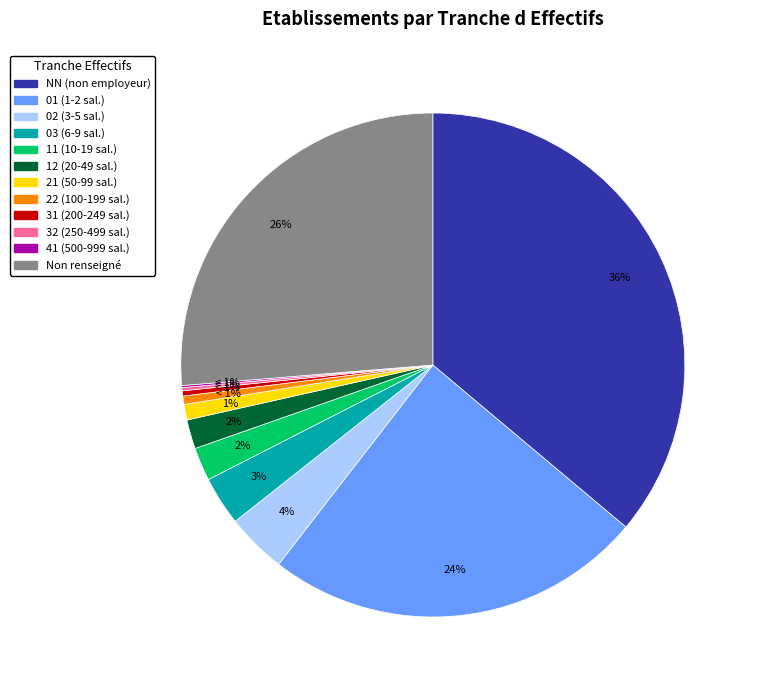

What is the smallest slice in the pie chart?

41